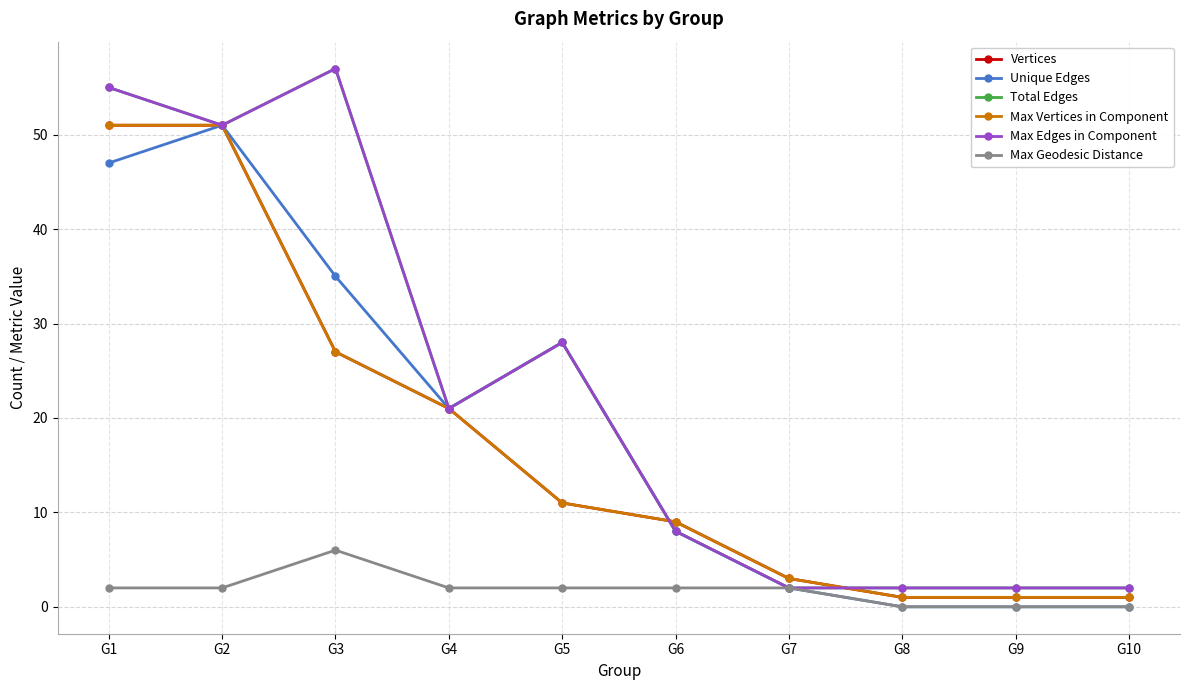

Is this an area chart (filled region under the line)?

No